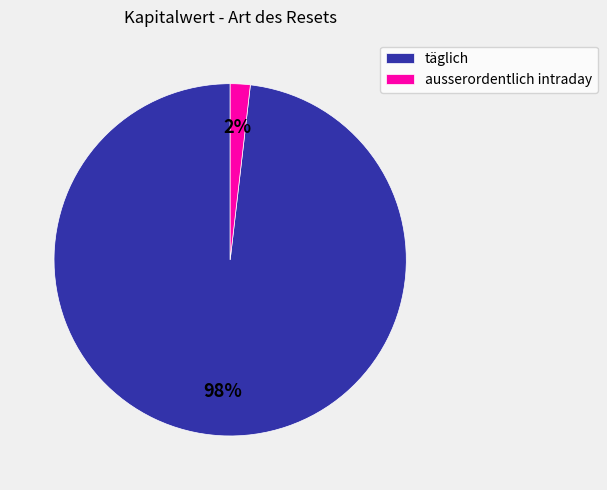

Is the sum of ausserordentlich intraday and täglich greater than half?

Yes